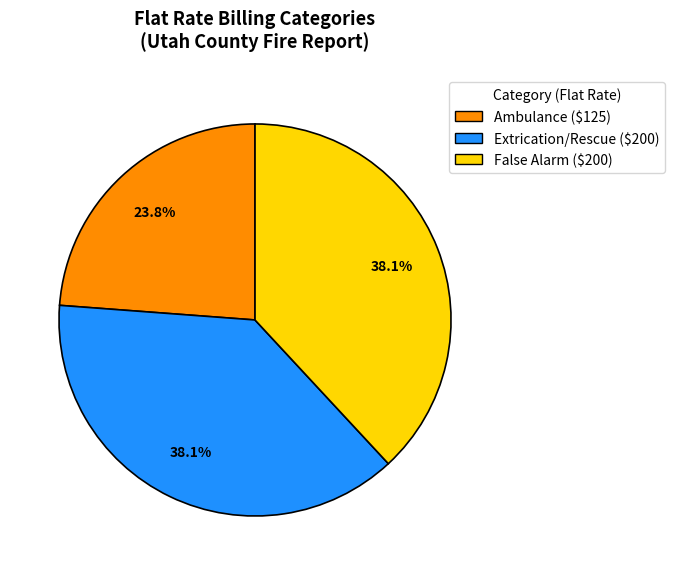

Is it true that False Alarm is 38% of the pie?

True